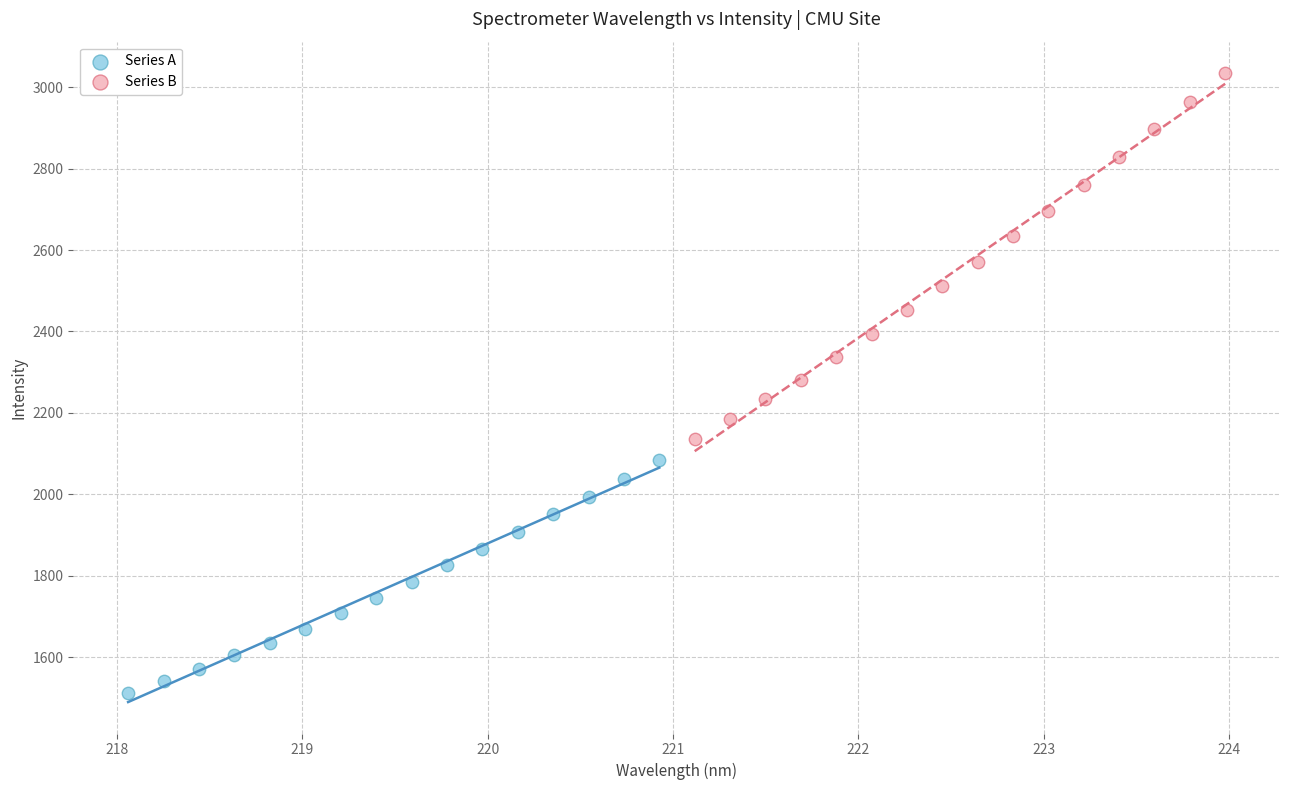

Which series contains the lowest Y value?

Series A